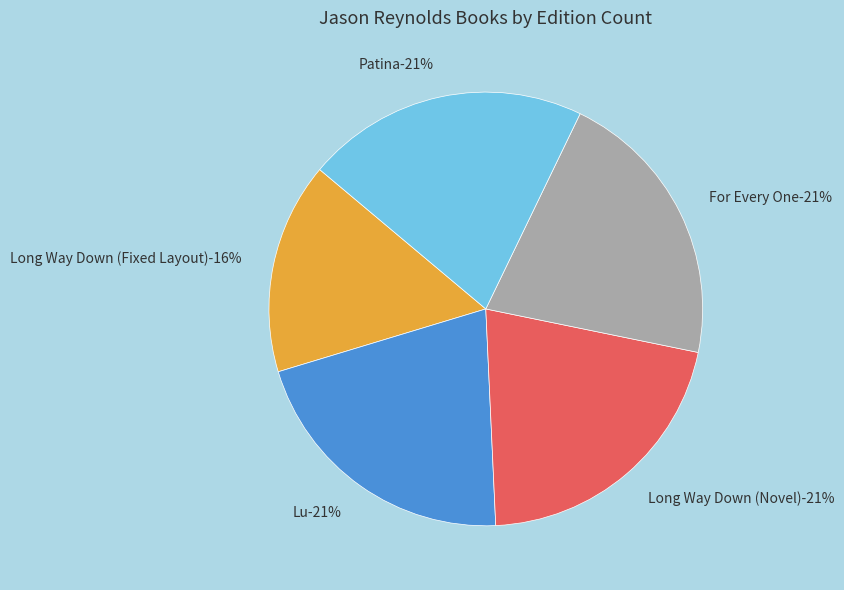

How many slices are in this pie chart?

5